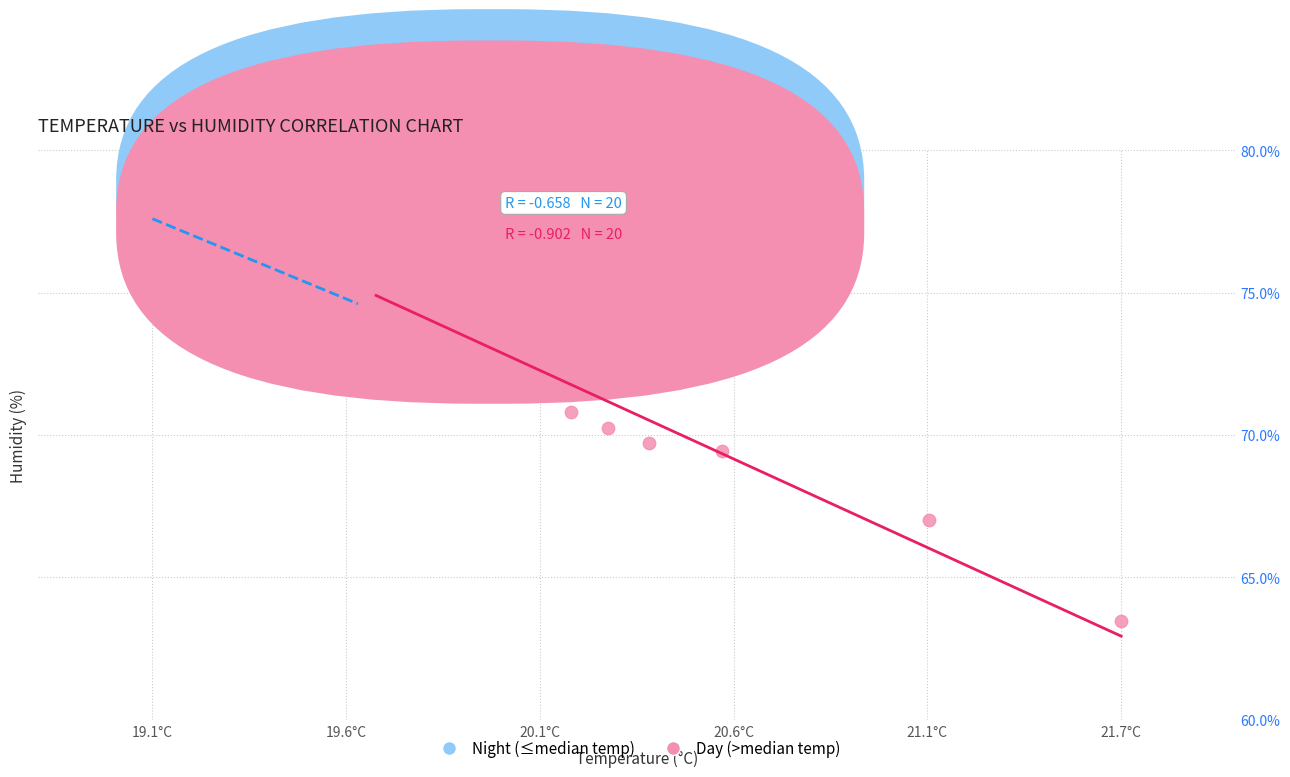

Which series reaches the minimum Y coordinate?

Day (>median temp)